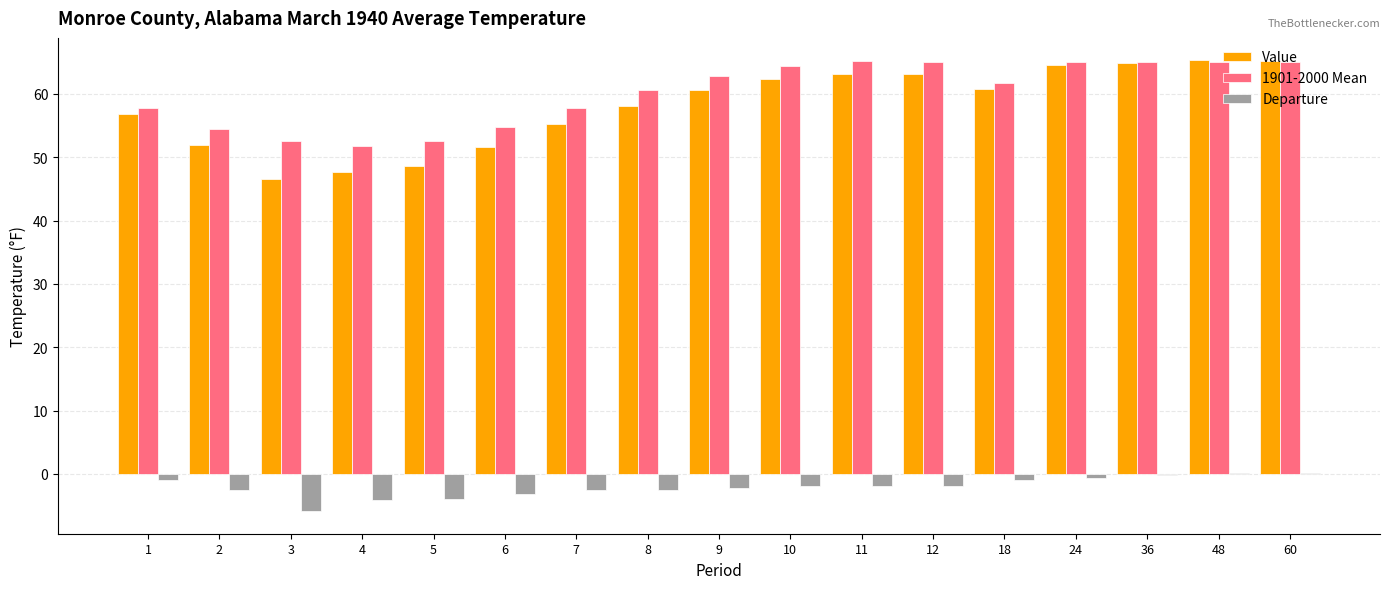

Between 5 and 60, which series saw the biggest shift?

Value